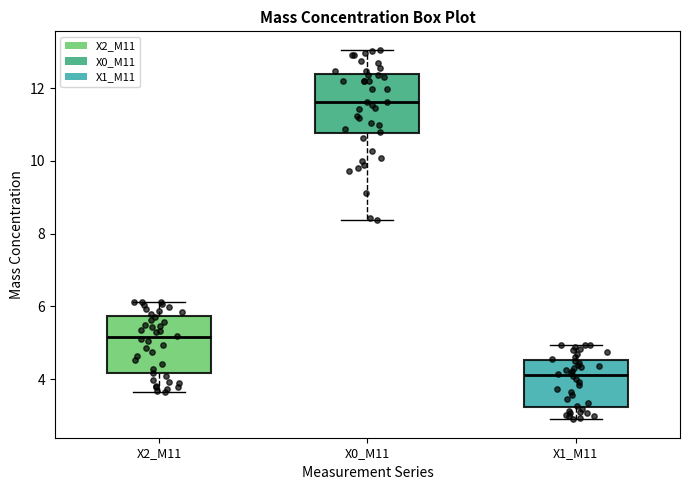

Reading left to right, read every box against the y-axis: the position of its median line, the range the box covers, and the ends of its whiskers. The values are not printed on the chart, so give them approximately, as read against the axis.

X2_M11: median 5.2, box 4.2 to 5.8, whiskers 3.6 to 6.2
X0_M11: median 11.6, box 10.8 to 12.4, whiskers 8.4 to 13.0
X1_M11: median 4.2, box 3.2 to 4.6, whiskers 3.0 to 5.0